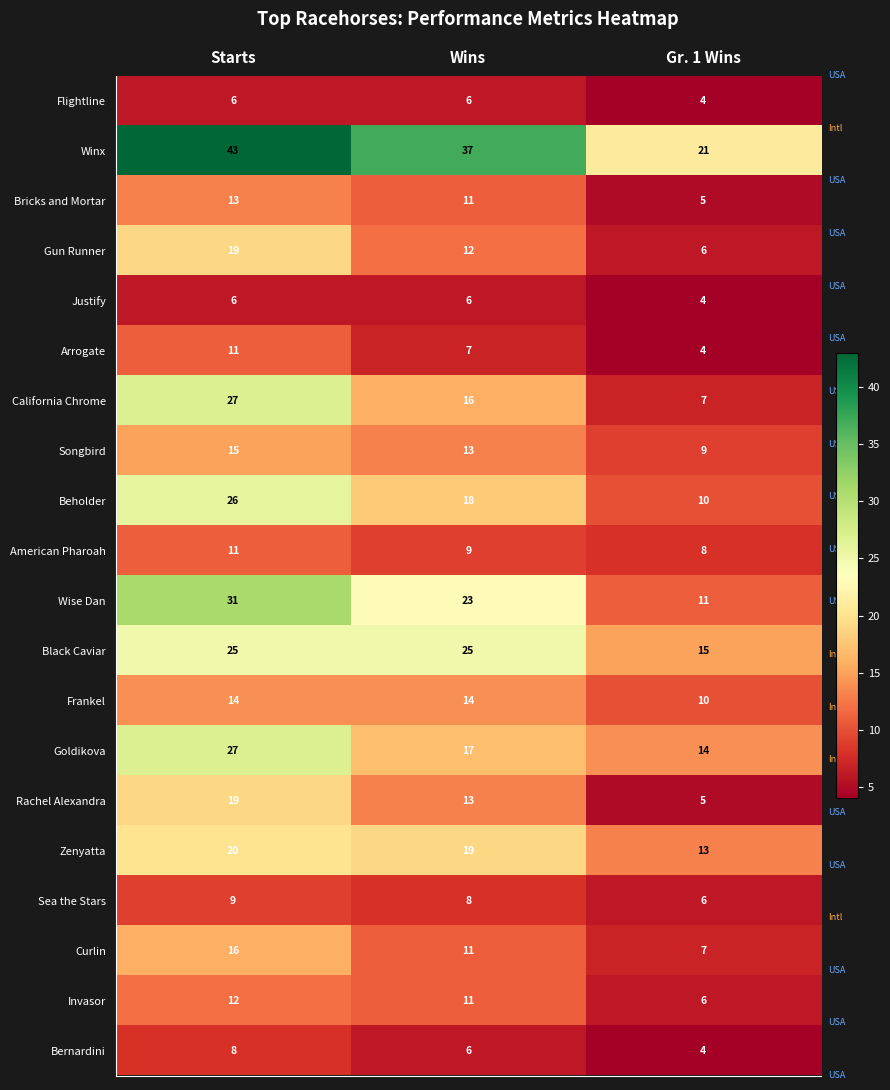

At which label does California Chrome reach its peak?

Starts